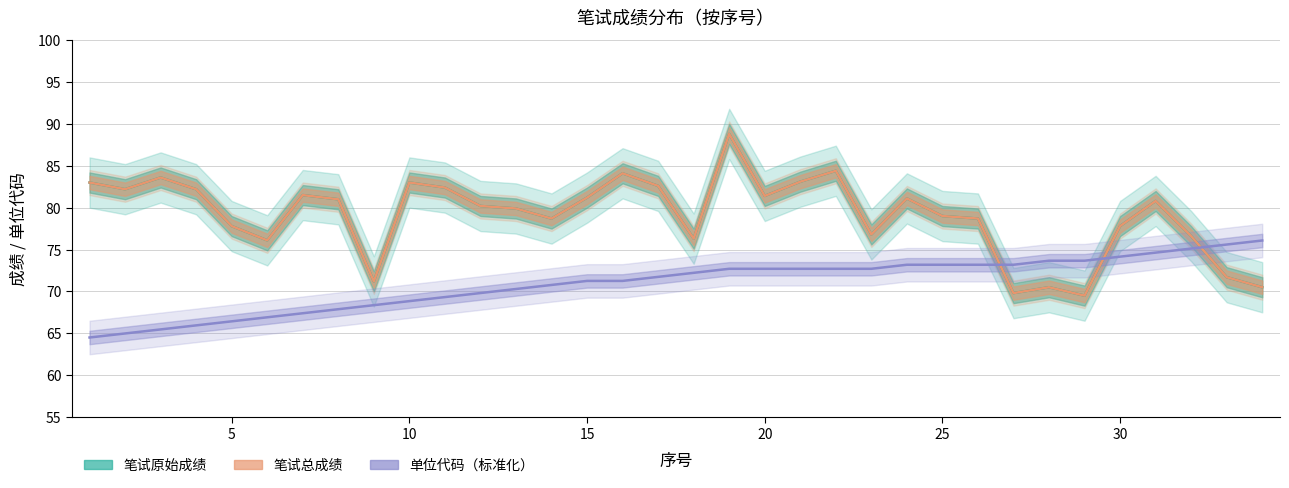

What is the lowest value of the 笔试总成绩 series?

69.5